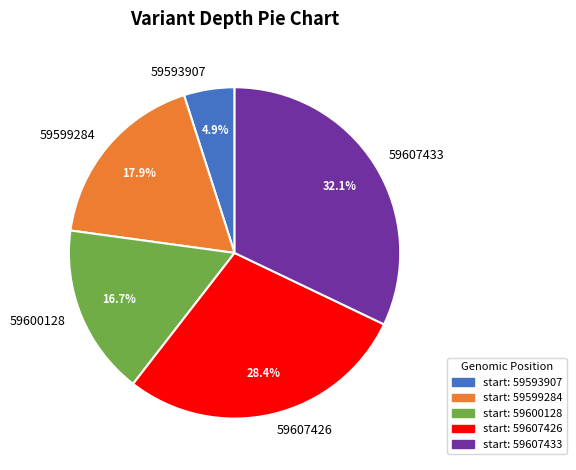

What is the smallest slice in the pie chart?

59593907